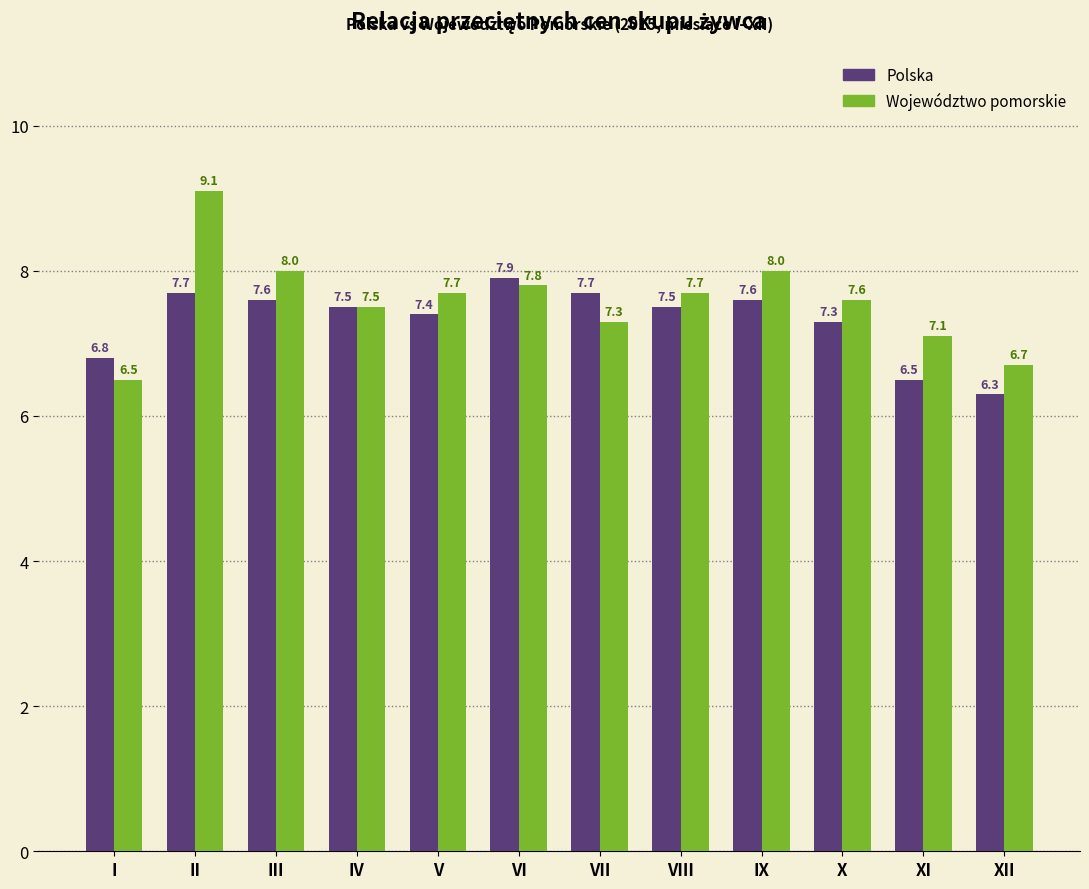

What is the sum of the Województwo pomorskie values at V and IX?

15.7